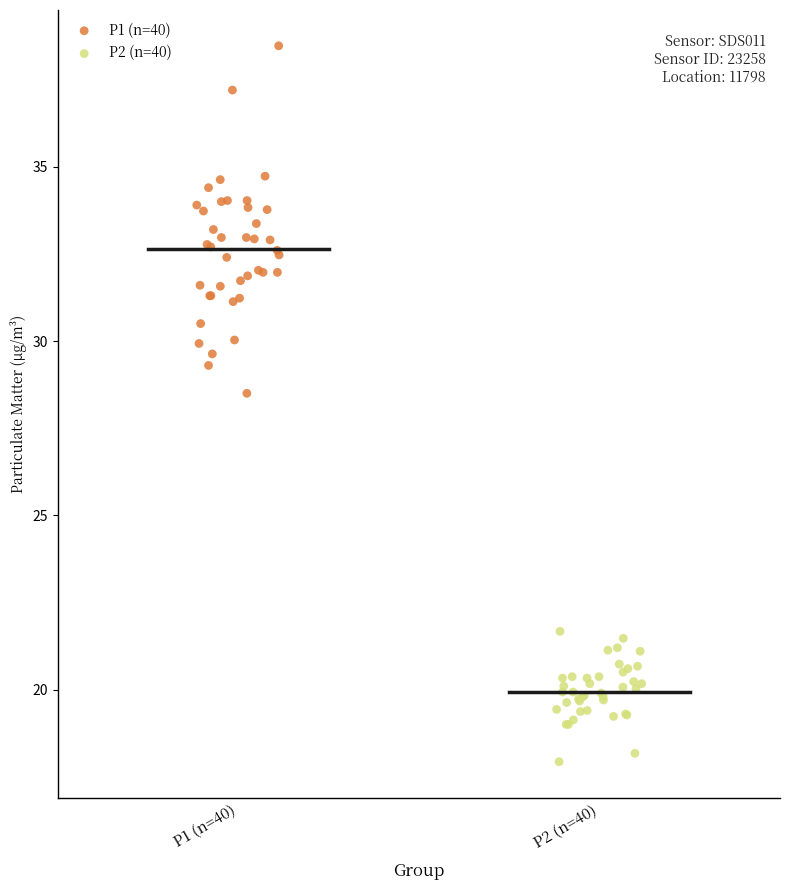

Which series reaches the maximum Y coordinate?

P1 (n=40)